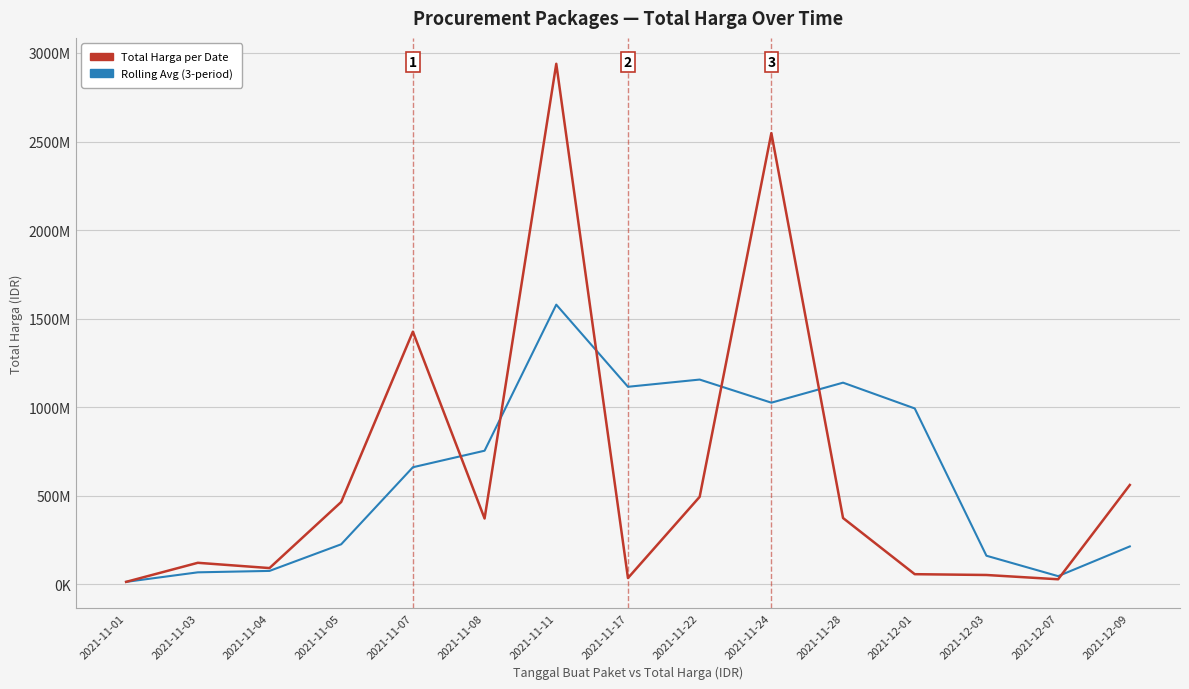

Where do Total Harga per Date and Rolling Avg (3-period) first cross each other?

2021-11-07 and 2021-11-08